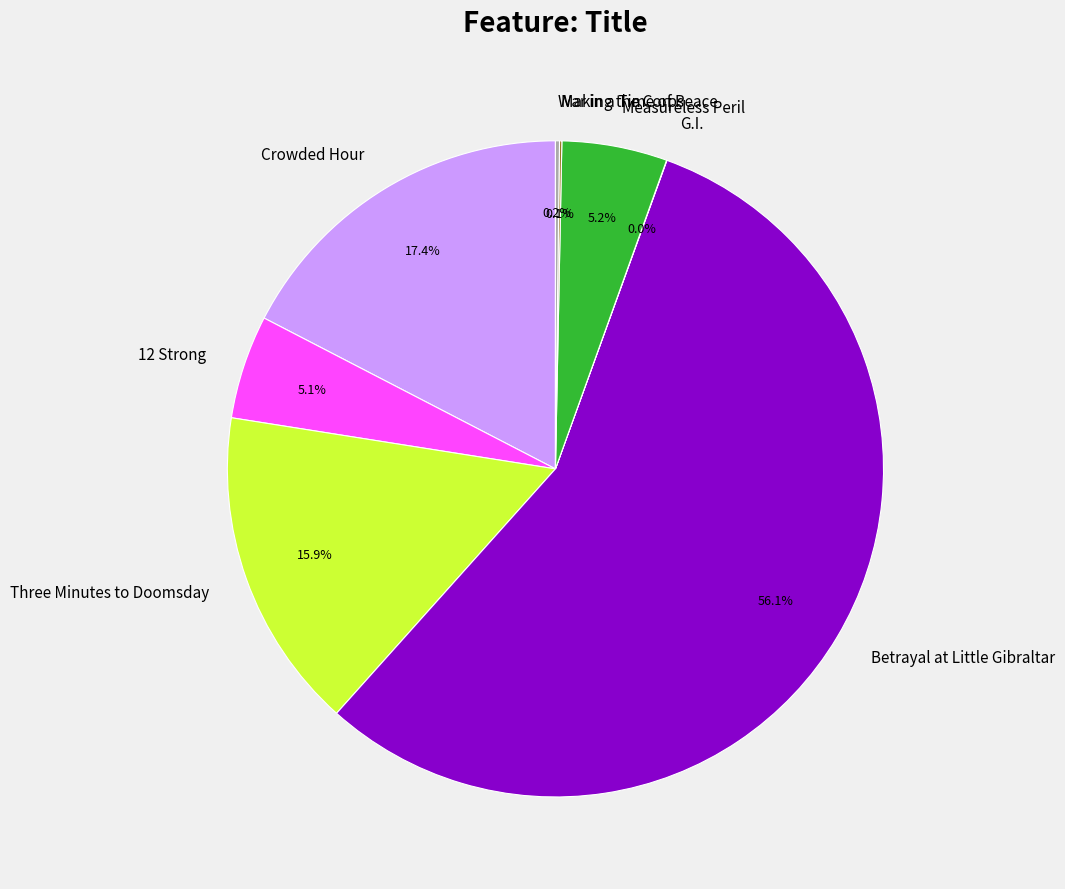

What is the ratio of the value at Three Minutes to Doomsday to the value at Betrayal at Little Gibraltar?

0.3